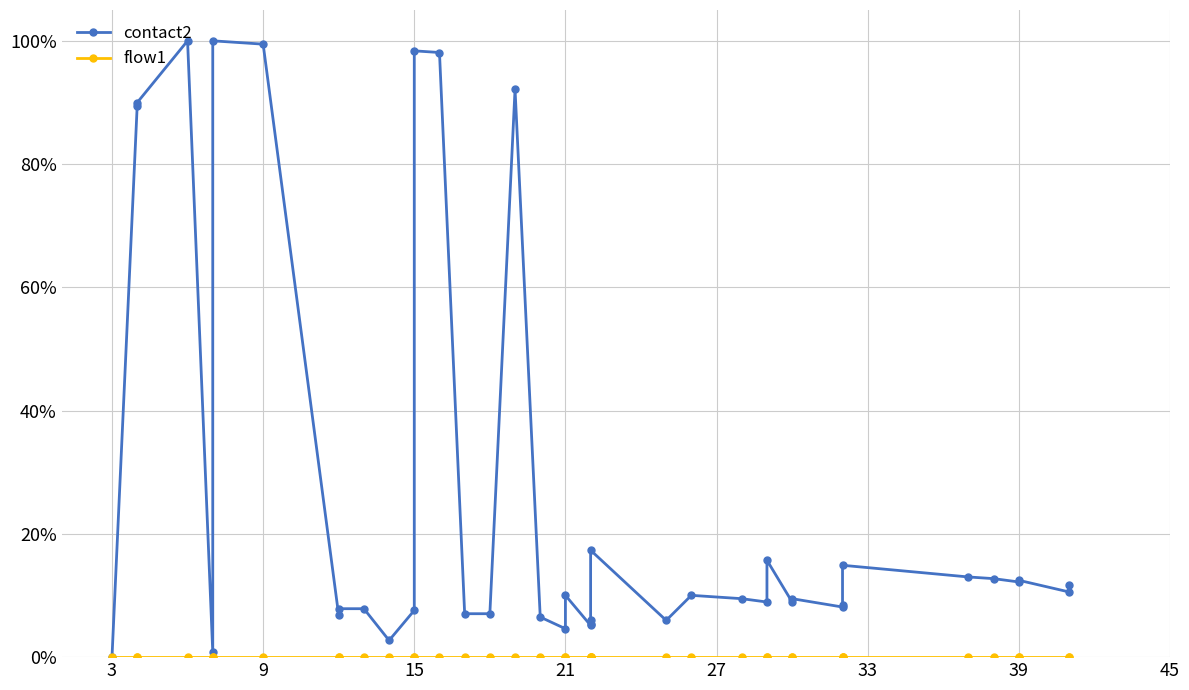

Reading right to left, what are all the values shown in this chart?

contact2: 0.1	0.1	0.1	0.1	0.1	0.1	0.1	0.1	0.1	0.1	0.1	0.2	0.1	0.1	0.1	0.1	0.2	0.1	0.1	0.1	0.1	0.0	0.1	0.9	0.1	0.1	1.0	1.0	0.1	0.0	0.1	0.1	0.1	1.0	1.0	0.0	1.0	0.9	0.9	0.0
flow1: 0.0	0.0	0.0	0.0	0.0	0.0	0.0	0.0	0.0	0.0	0.0	0.0	0.0	0.0	0.0	0.0	0.0	0.0	0.0	0.0	0.0	0.0	0.0	0.0	0.0	0.0	0.0	0.0	0.0	0.0	0.0	0.0	0.0	0.0	0.0	0.0	0.0	0.0	0.0	0.0